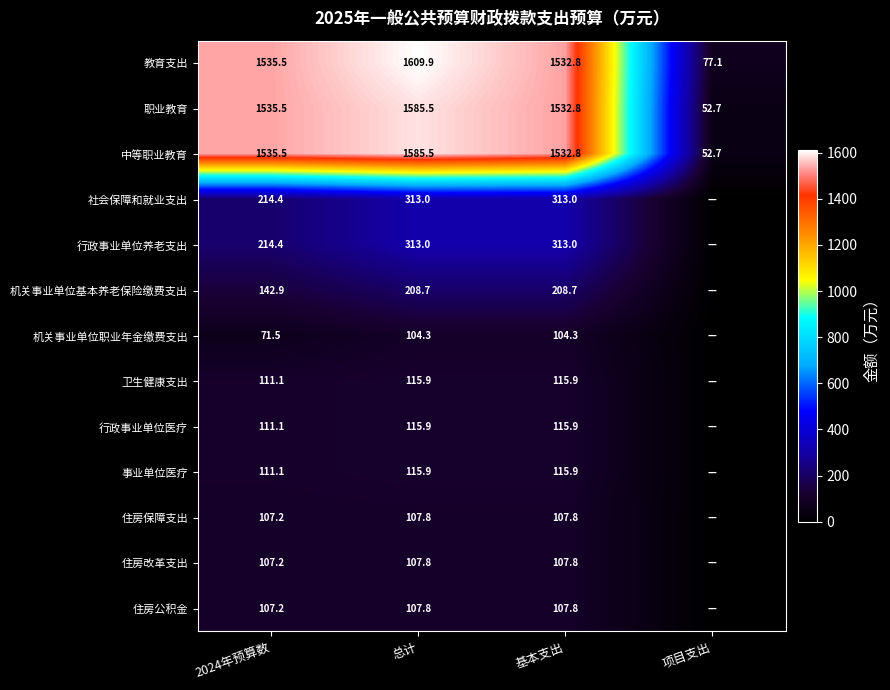

The value of 机关事业单位职业年金缴费支出 at 2024年预算数 is 71.5. True or false?

True